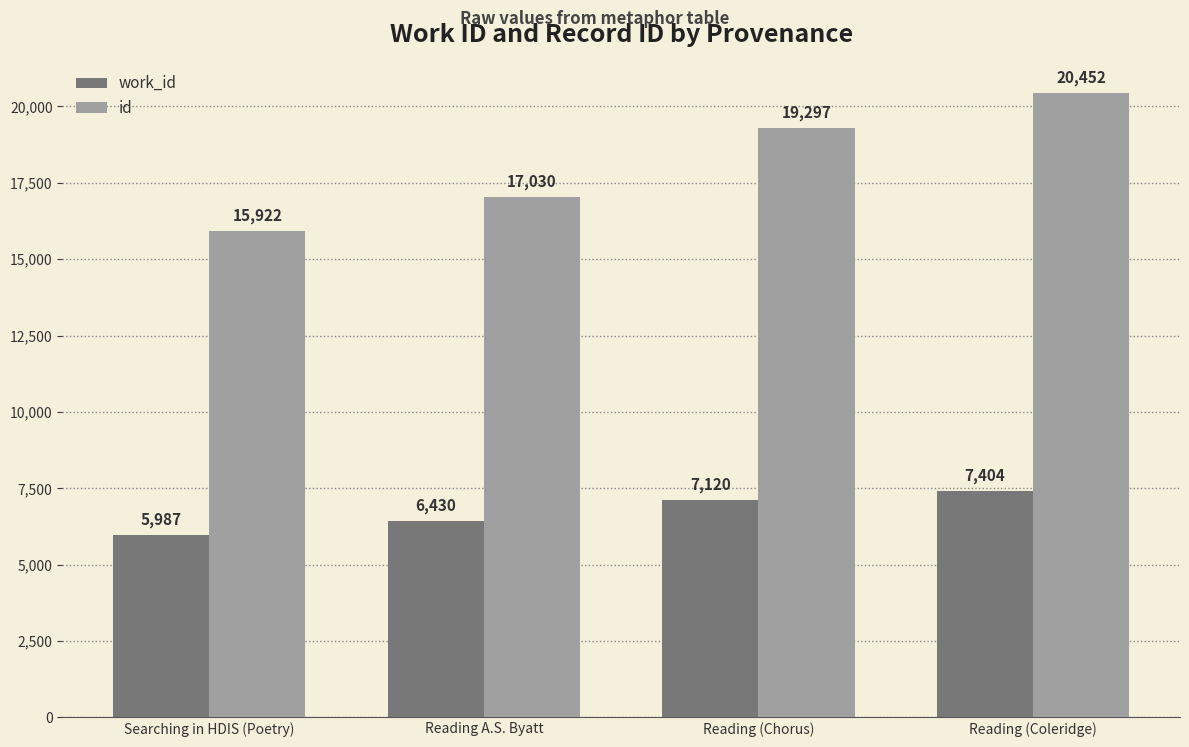

What is the difference between the maximum and second lowest values in the work_id series?

974